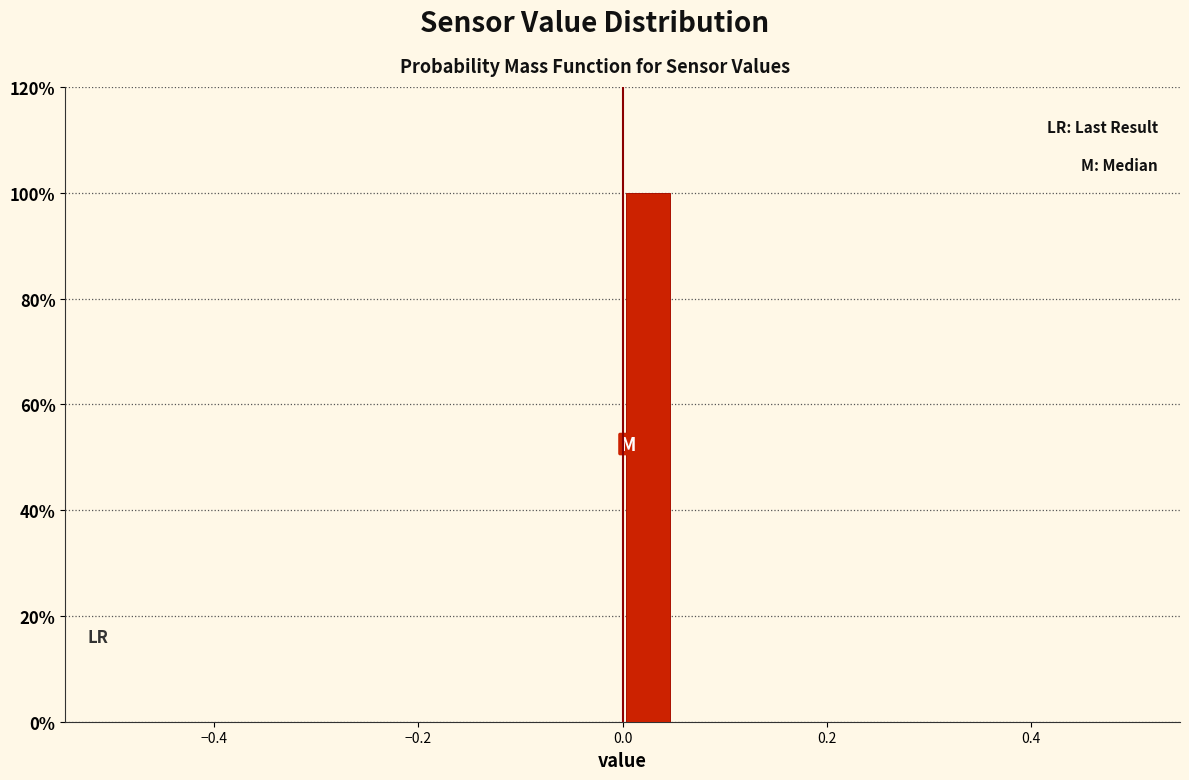

Around what value on the x-axis is the tallest bar? Give the approximate position of its centre, as read against the axis.

0.02